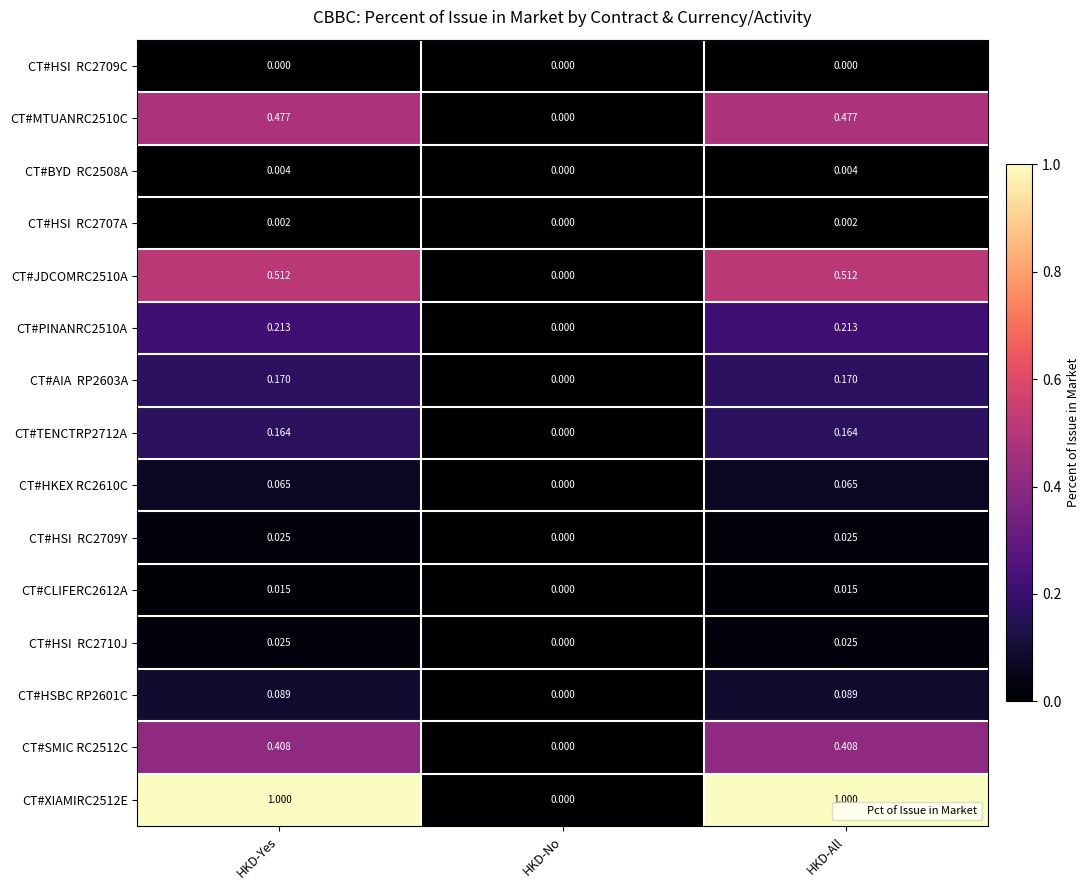

Count the number of categories in the chart.

3